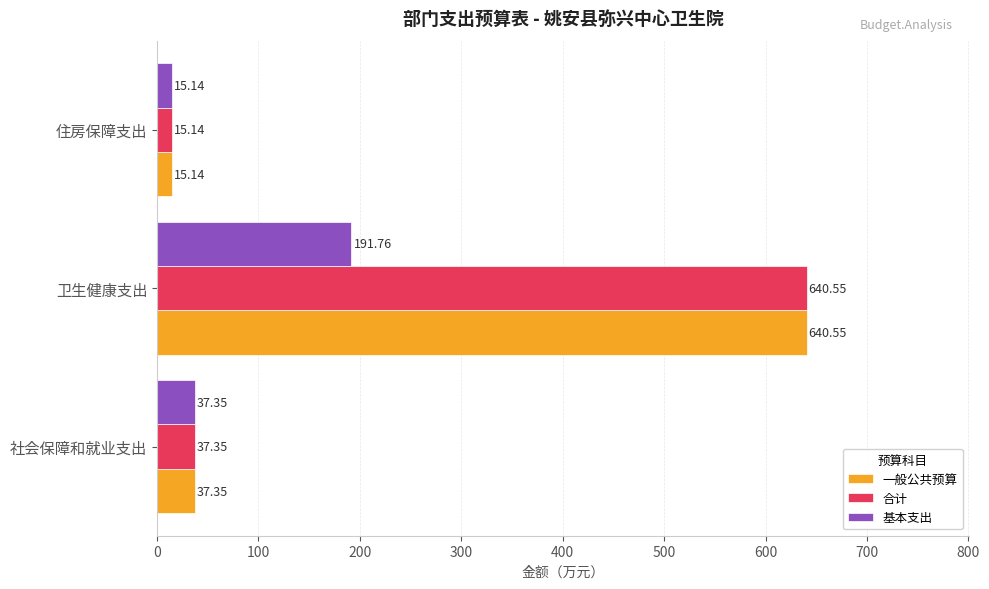

What is the minimum value shown in the chart?

15.1